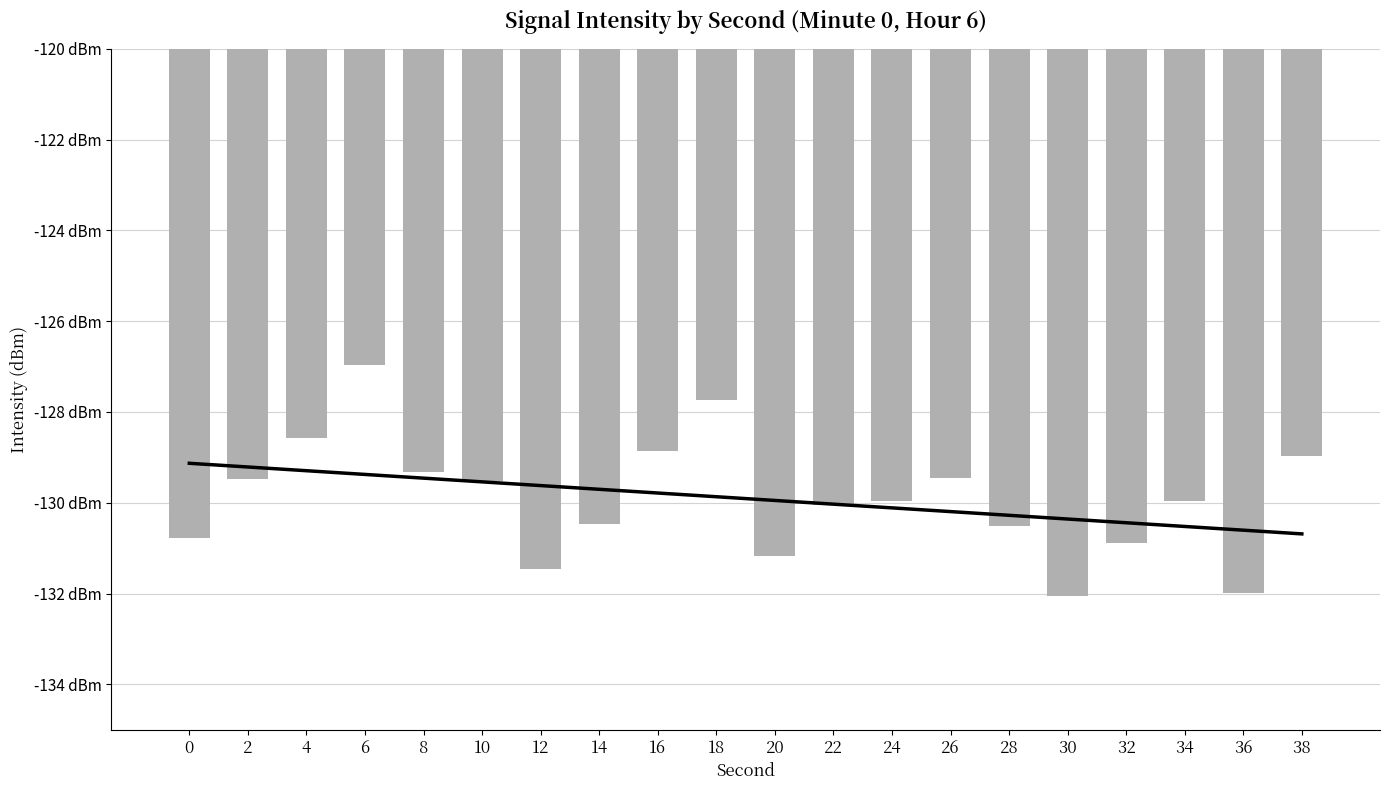

What is the approximate value at 14?

-130.5